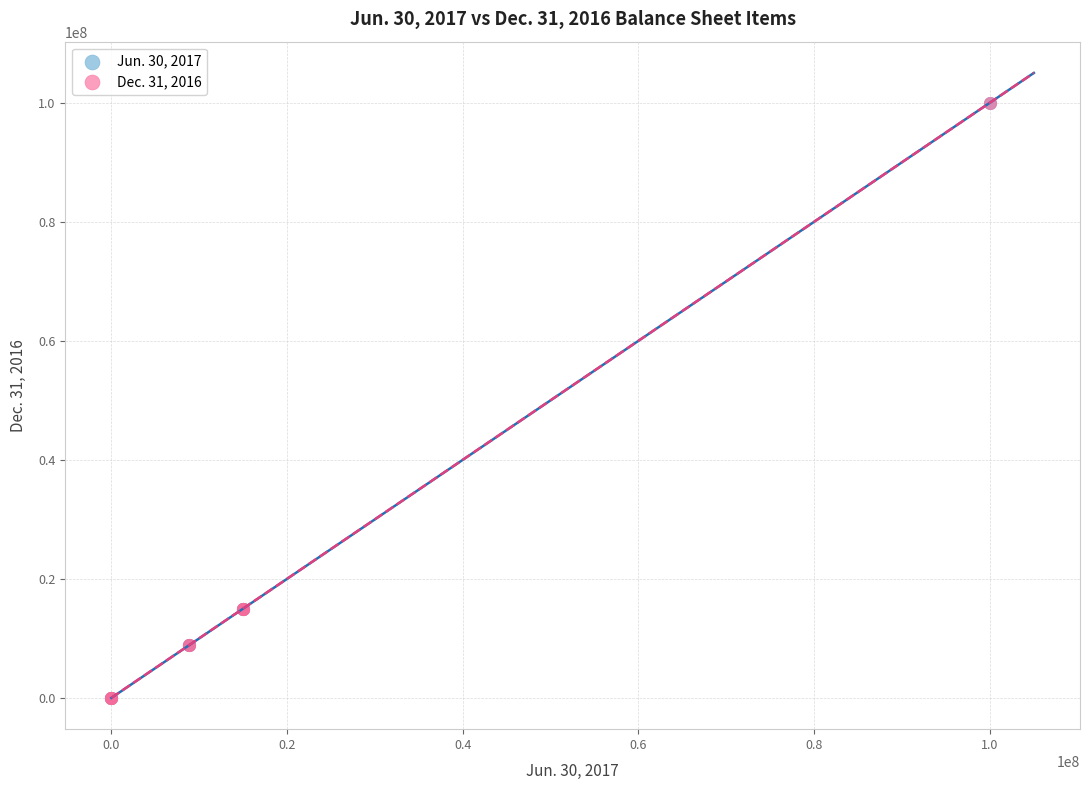

What are all the series names shown in the legend?

Jun. 30, 2017, Dec. 31, 2016